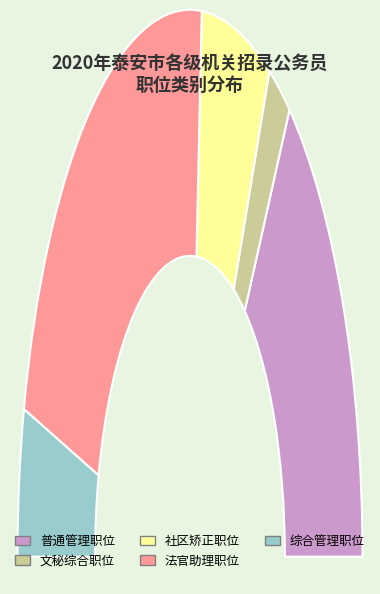

To the nearest percent, what is the average slice percentage?

20%